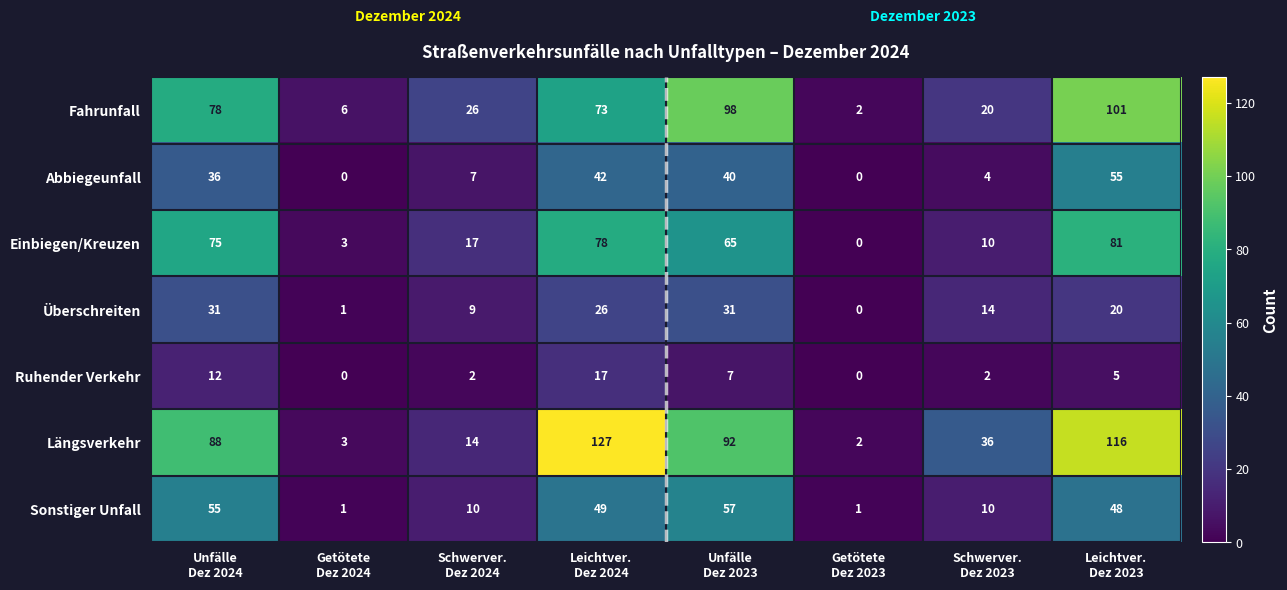

Rank the series by their maximum value, from lowest to highest.

Ruhender Verkehr, Überschreiten, Abbiegeunfall, Sonstiger Unfall, Einbiegen/Kreuzen, Fahrunfall, Längsverkehr